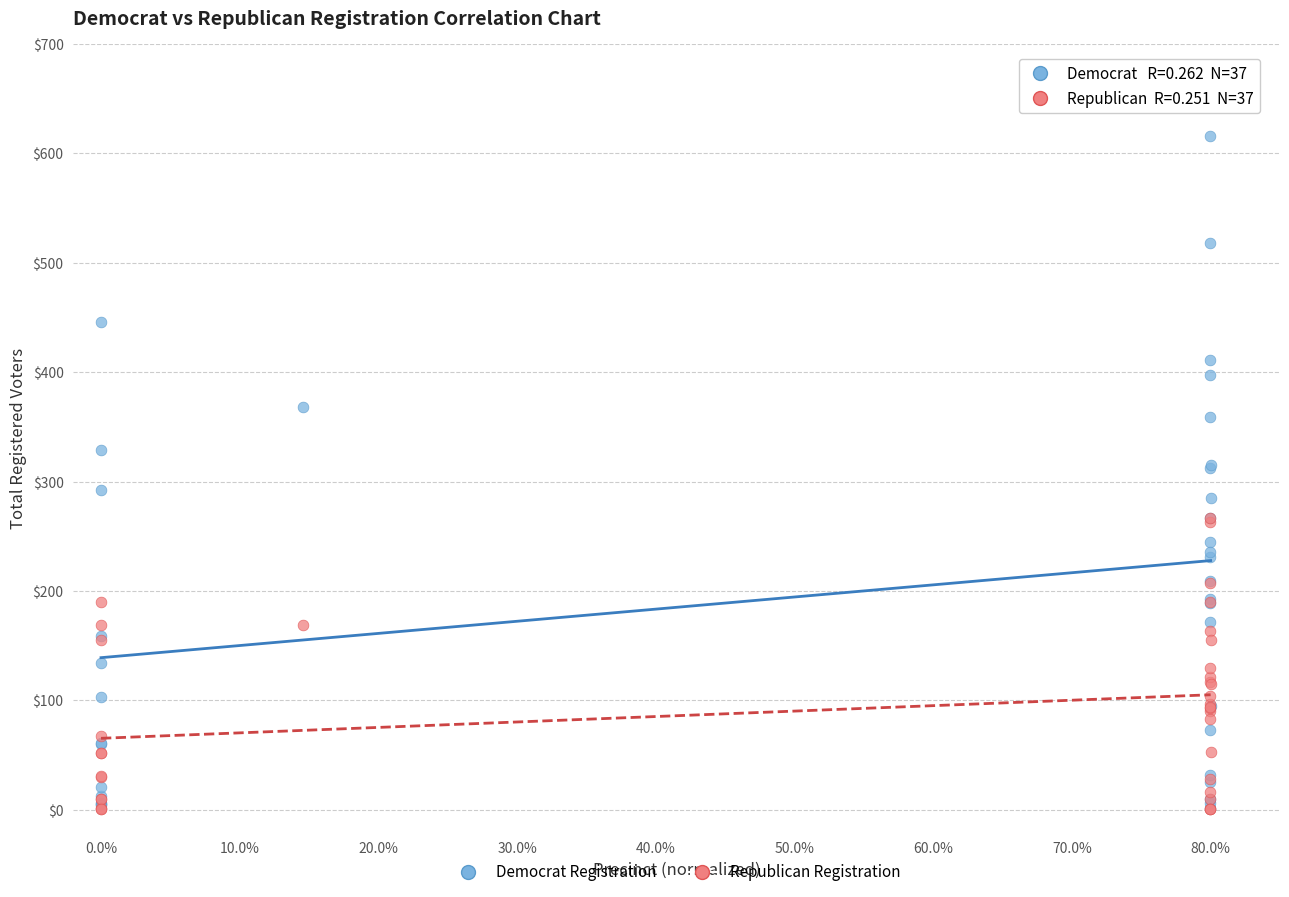

What are all the series names shown in the legend?

Democrat Registration, Republican Registration